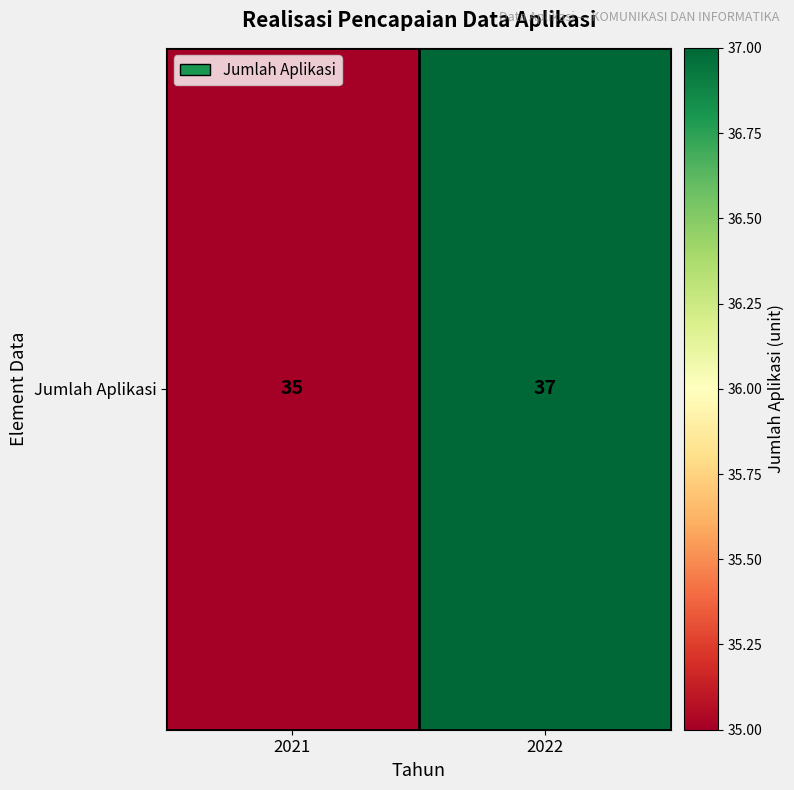

How many series are shown in this chart?

1